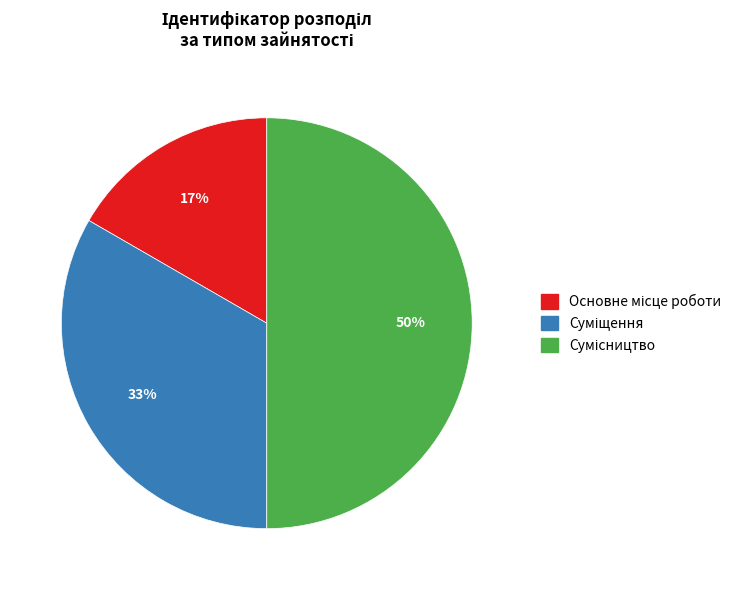

To the nearest percent, what is the difference between the largest and smallest slice percentages?

33%